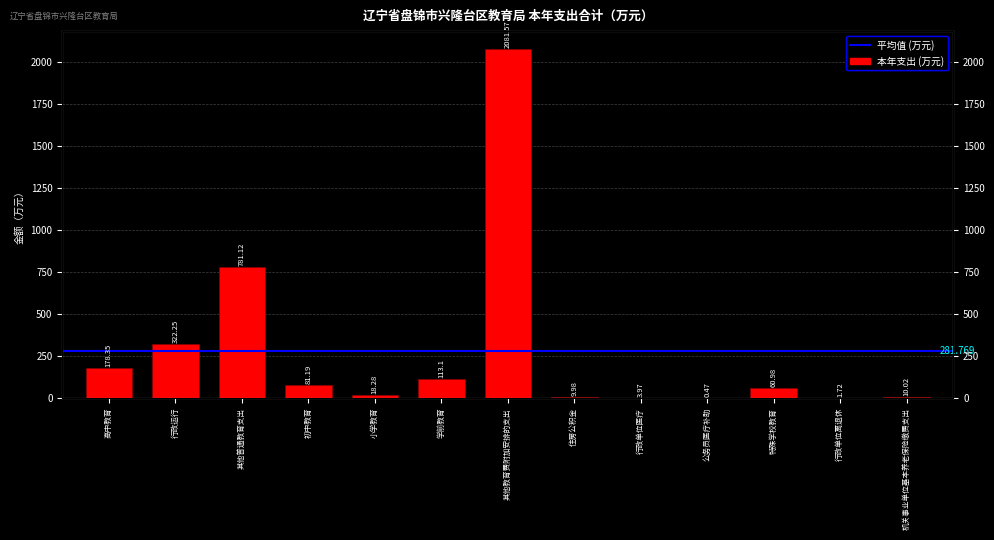

What is the minimum value shown in the chart?

0.5